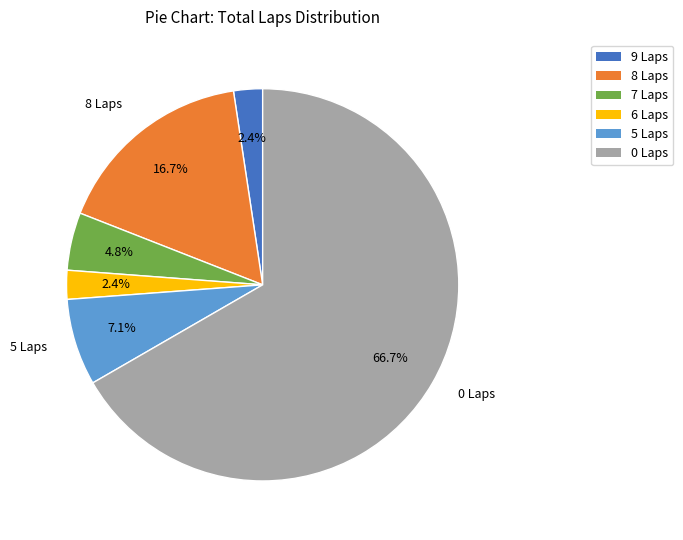

Is there a majority slice in this chart?

Yes